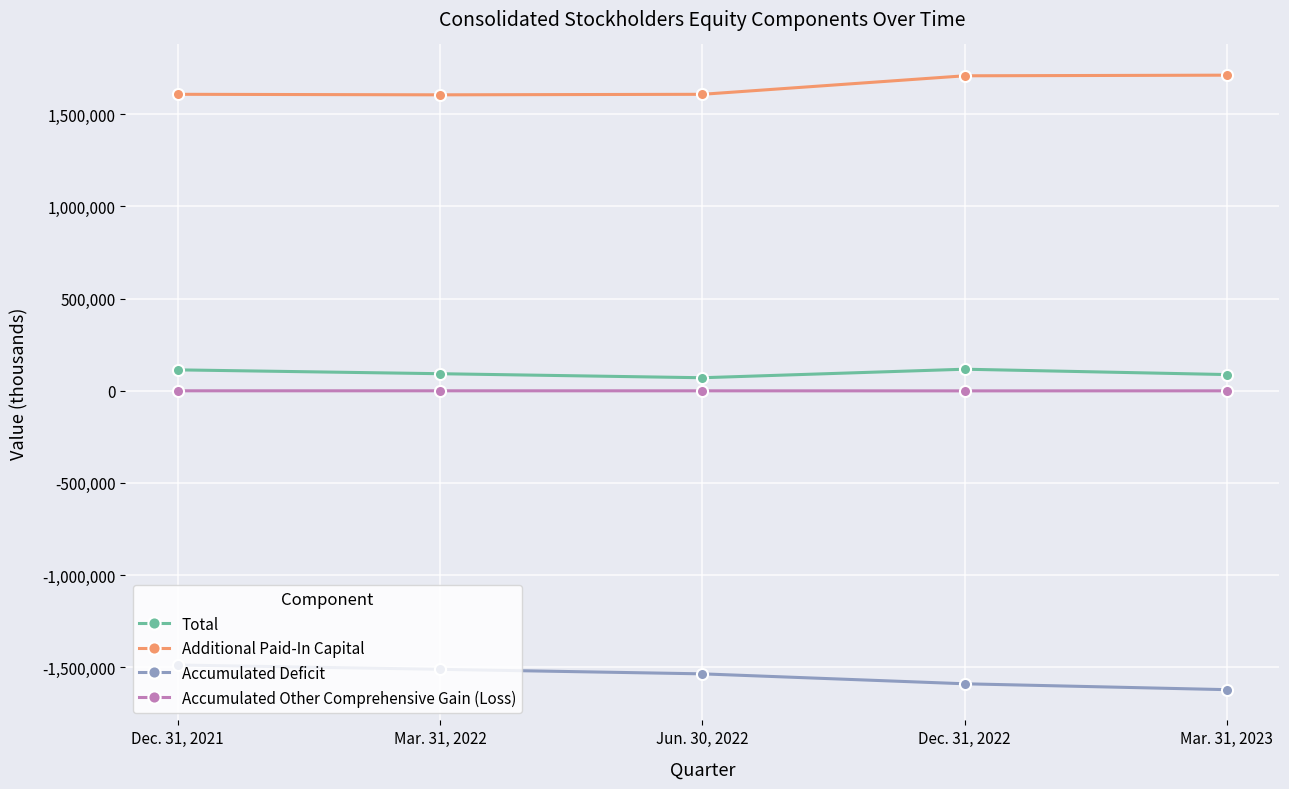

True or false: Accumulated Other Comprehensive Gain (Loss) and Accumulated Deficit cross at least once.

False